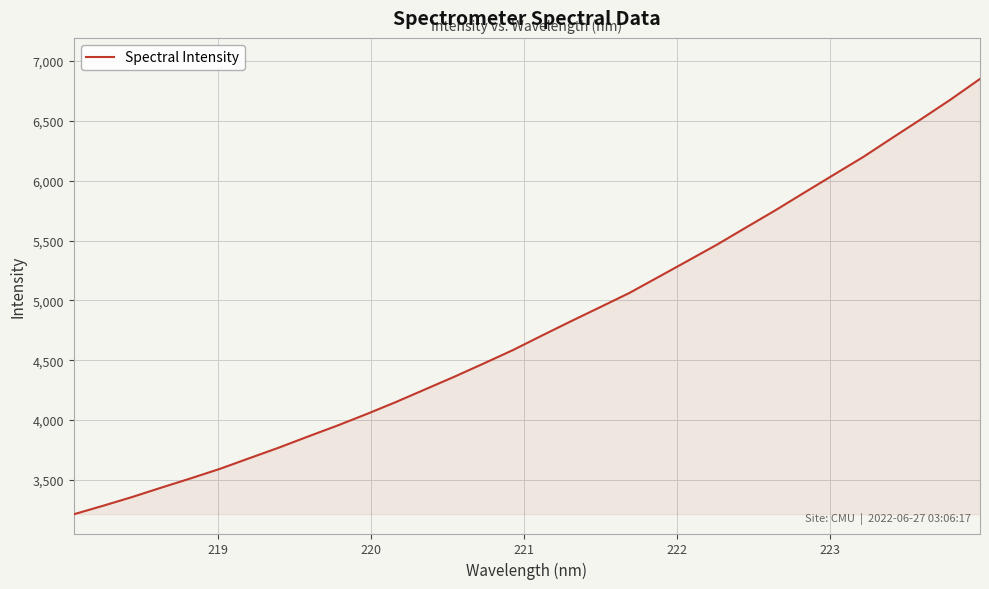

What is the difference between the maximum and minimum values?

3638.1